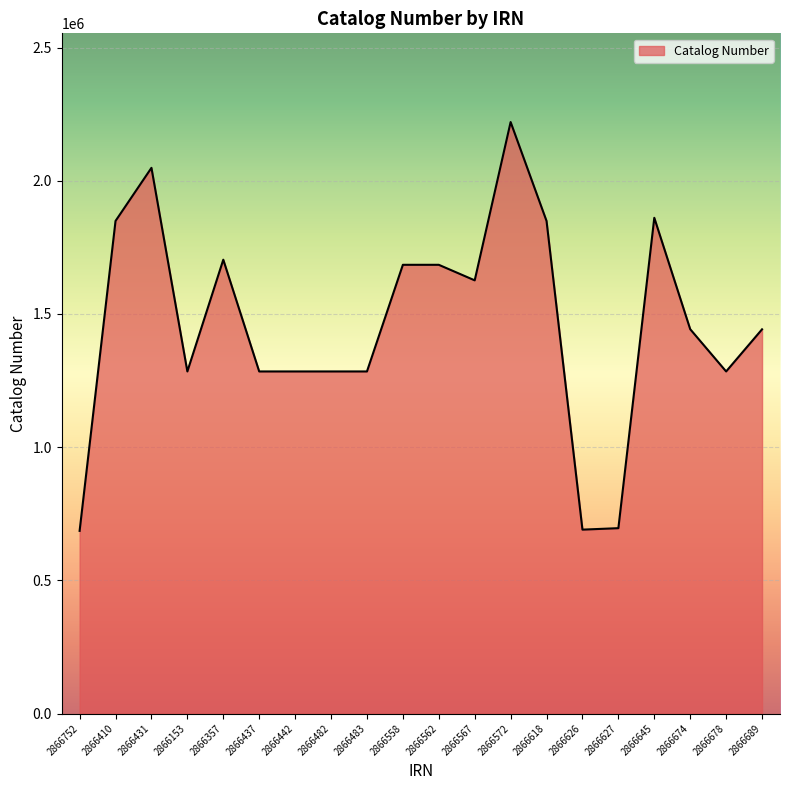

What is the difference between the values at 2866572 and 2866357?

516711